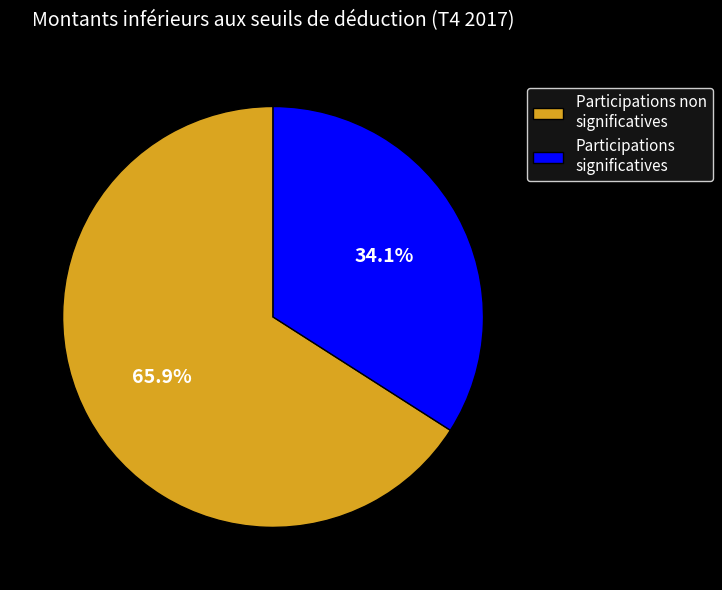

To the nearest percent, what portion does Participations significatives represent?

34%